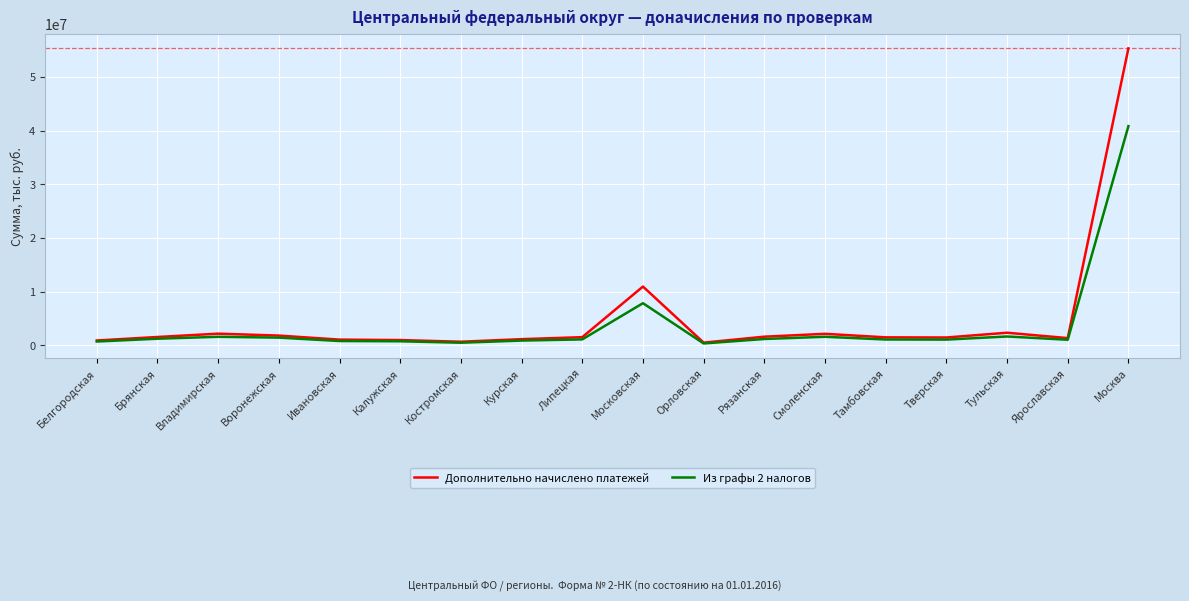

True or false: Дополнительно начислено платежей has more than 2 interior local peaks.

True